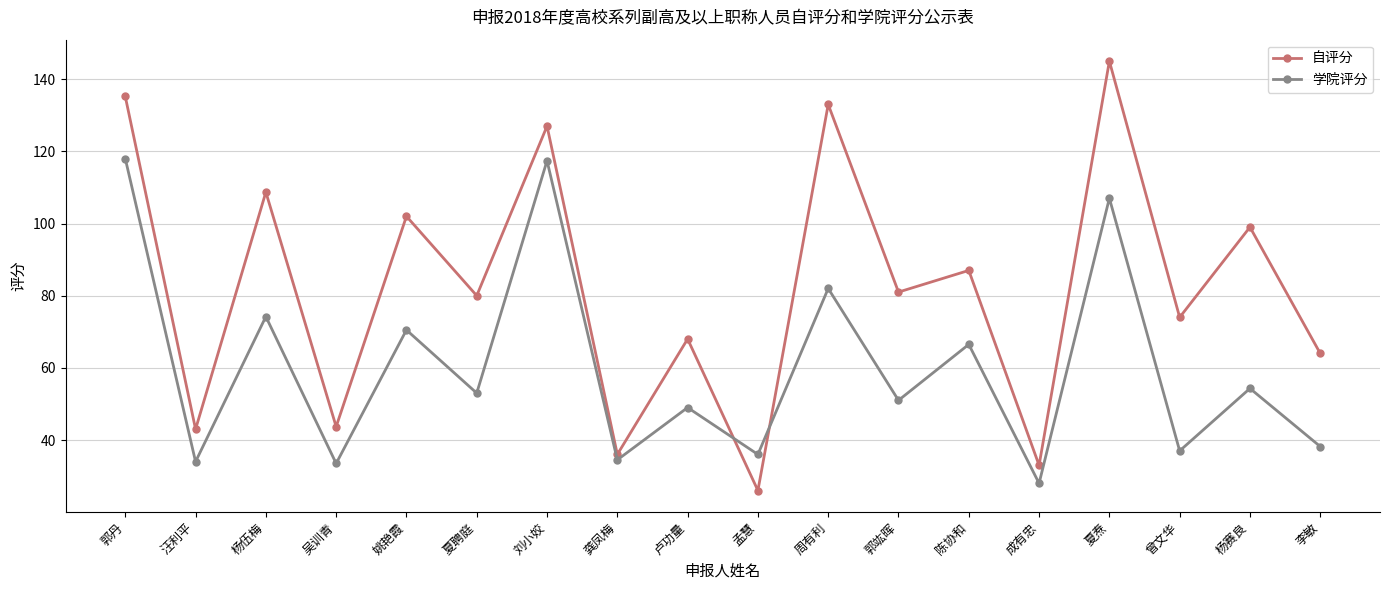

The value of 学院评分 at 姚艳霞 is 102.2. True or false?

False